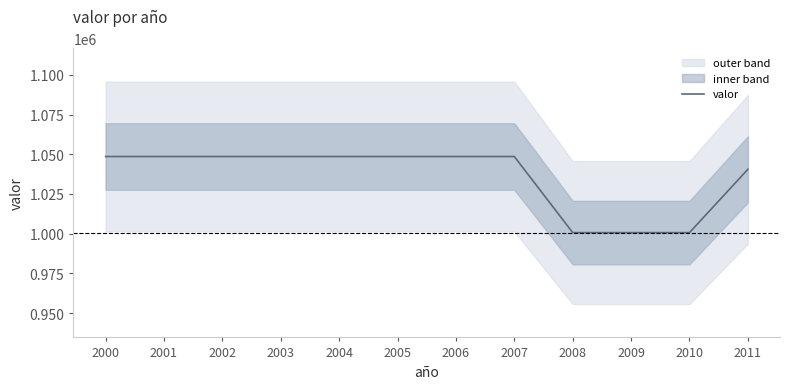

The chart shows a value of 1048612 at 2004. True or false?

True